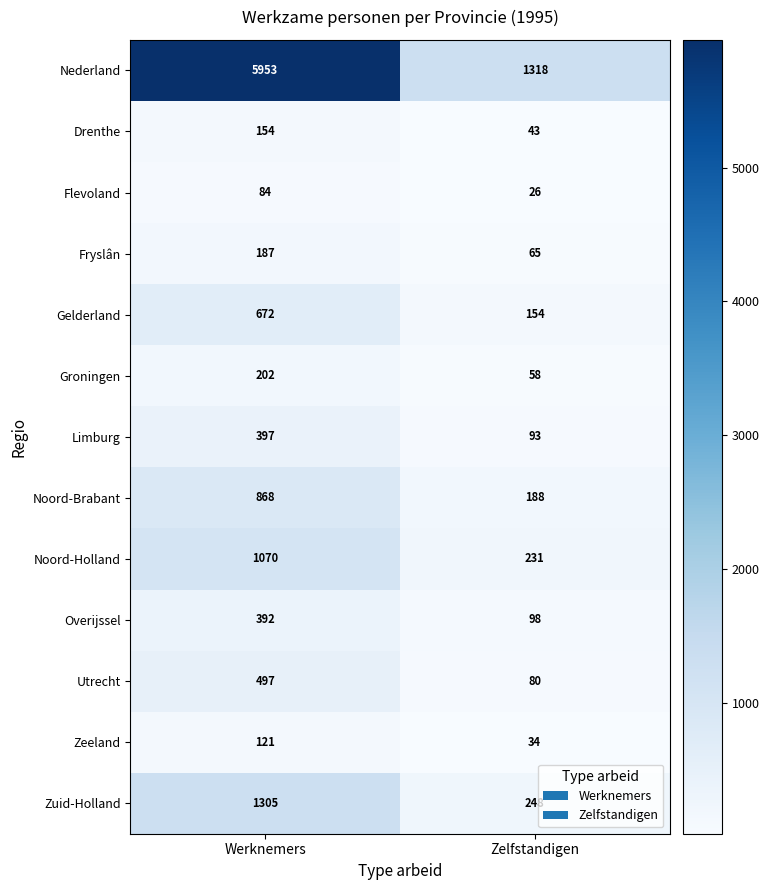

Rank the series at Zelfstandigen from highest to lowest value.

Nederland, Zuid-Holland, Noord-Holland, Noord-Brabant, Gelderland, Overijssel, Limburg, Utrecht, Fryslân, Groningen, Drenthe, Zeeland, Flevoland